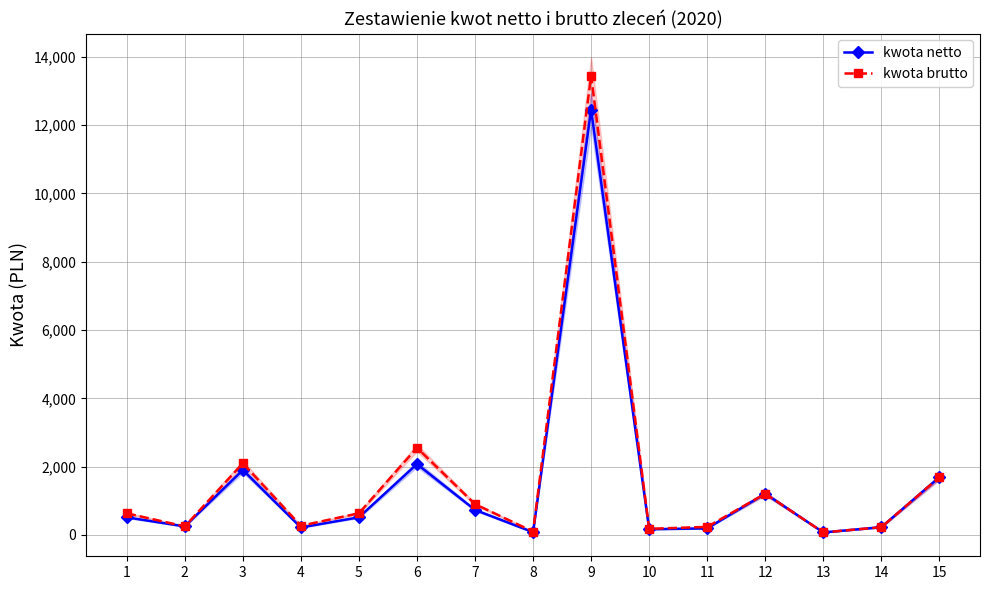

At 14, list the series in order from largest to smallest.

kwota netto, kwota brutto